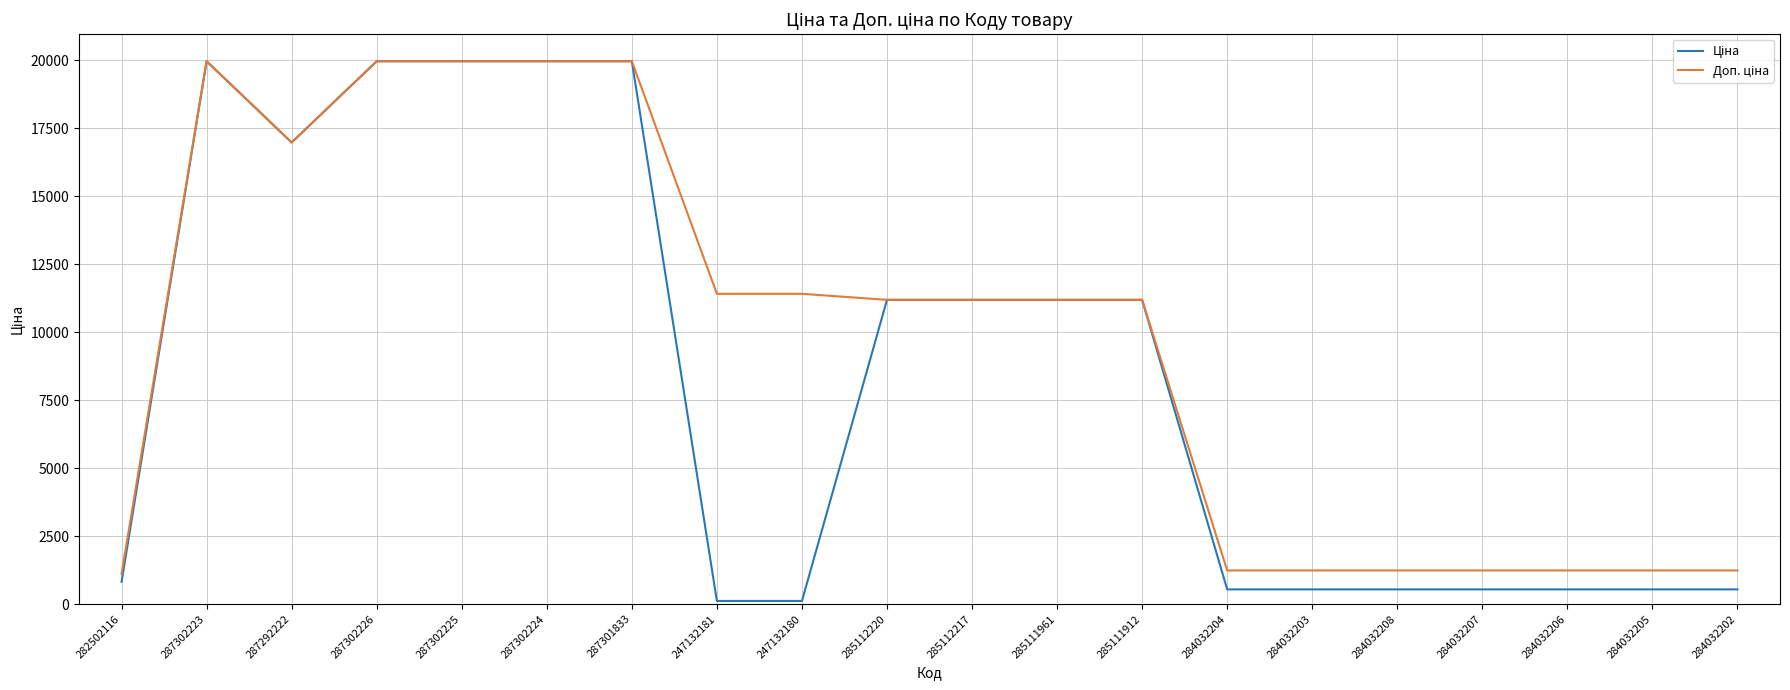

What is the total value across all series at 282502116?

1927.7